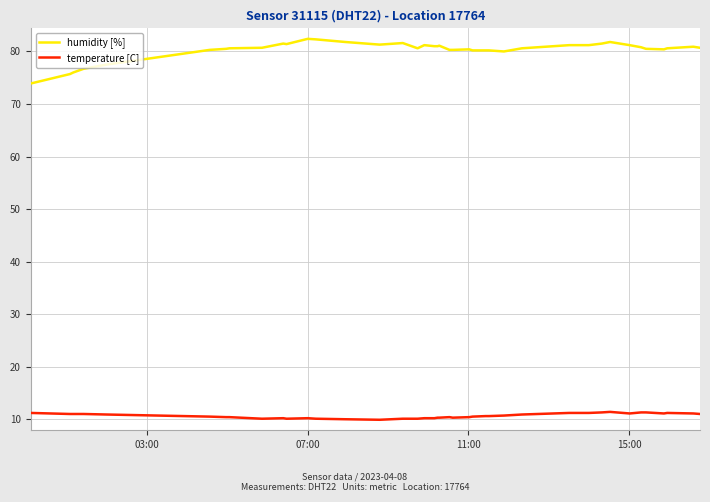

True or false: humidity [%] and temperature [C] cross at least once.

False